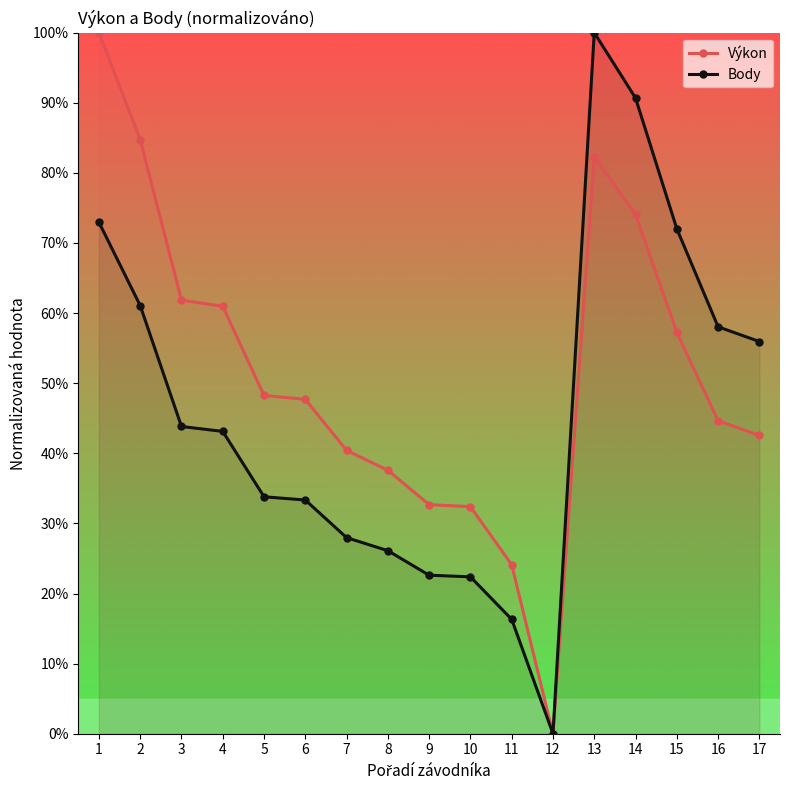

Between 6 and 5, which is larger?

5